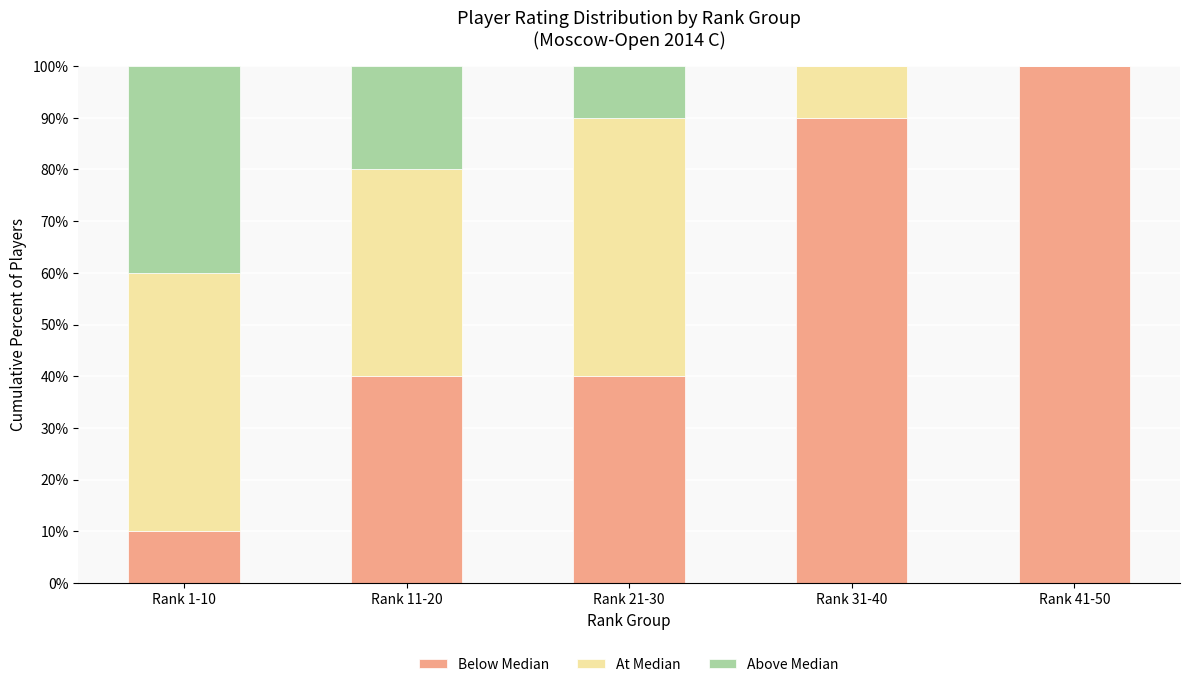

What is the total value across all series at Rank 1-10?

100